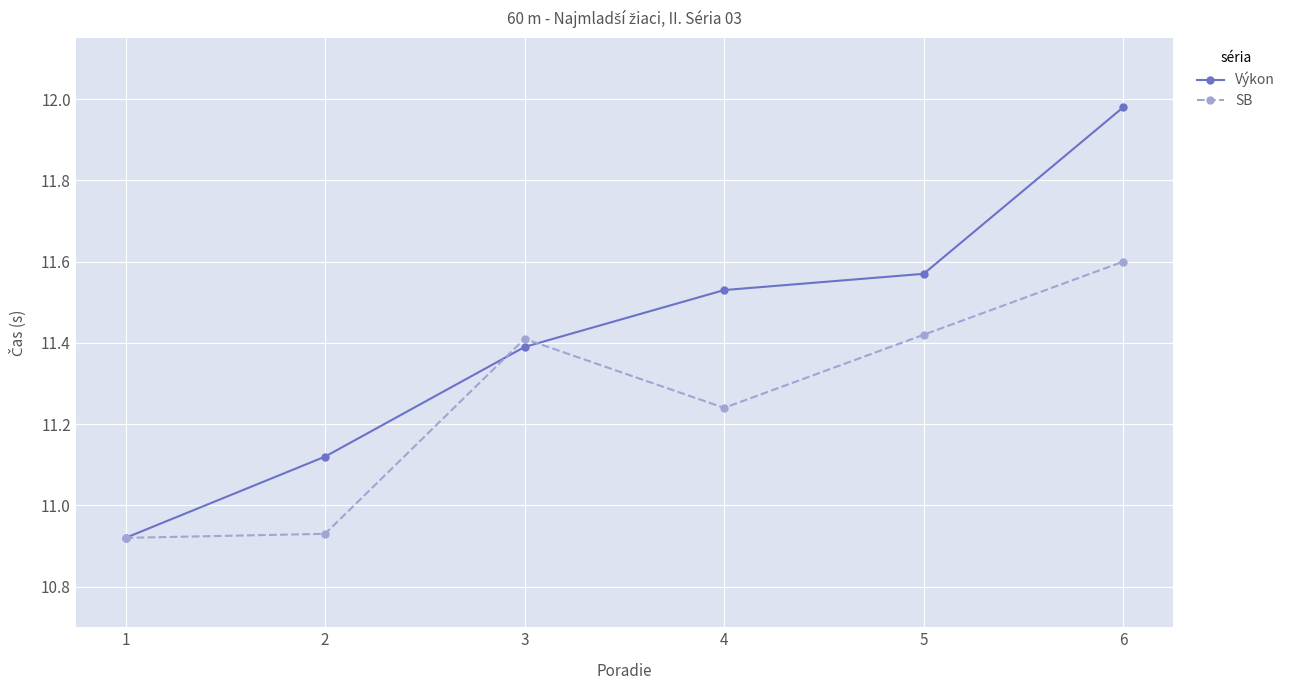

True or false: Výkon and SB cross at least once.

True